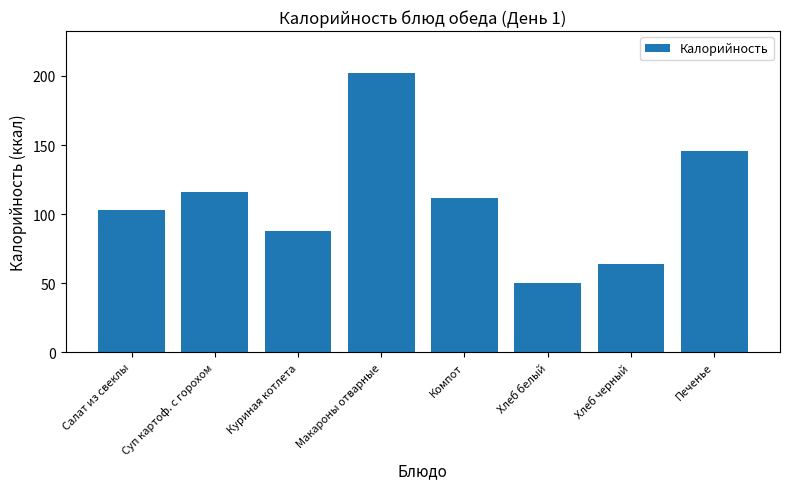

What is the label of the 3rd bar from the left?

Куриная котлета